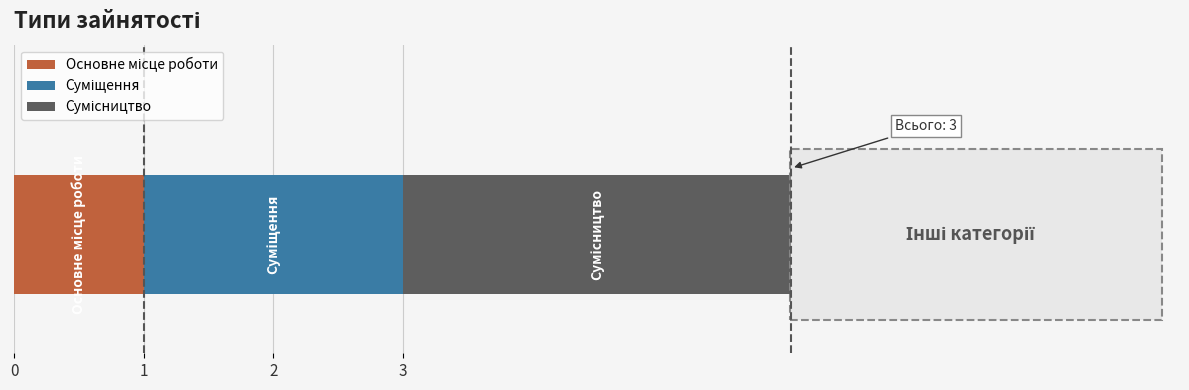

How many categories are shown in the chart?

1